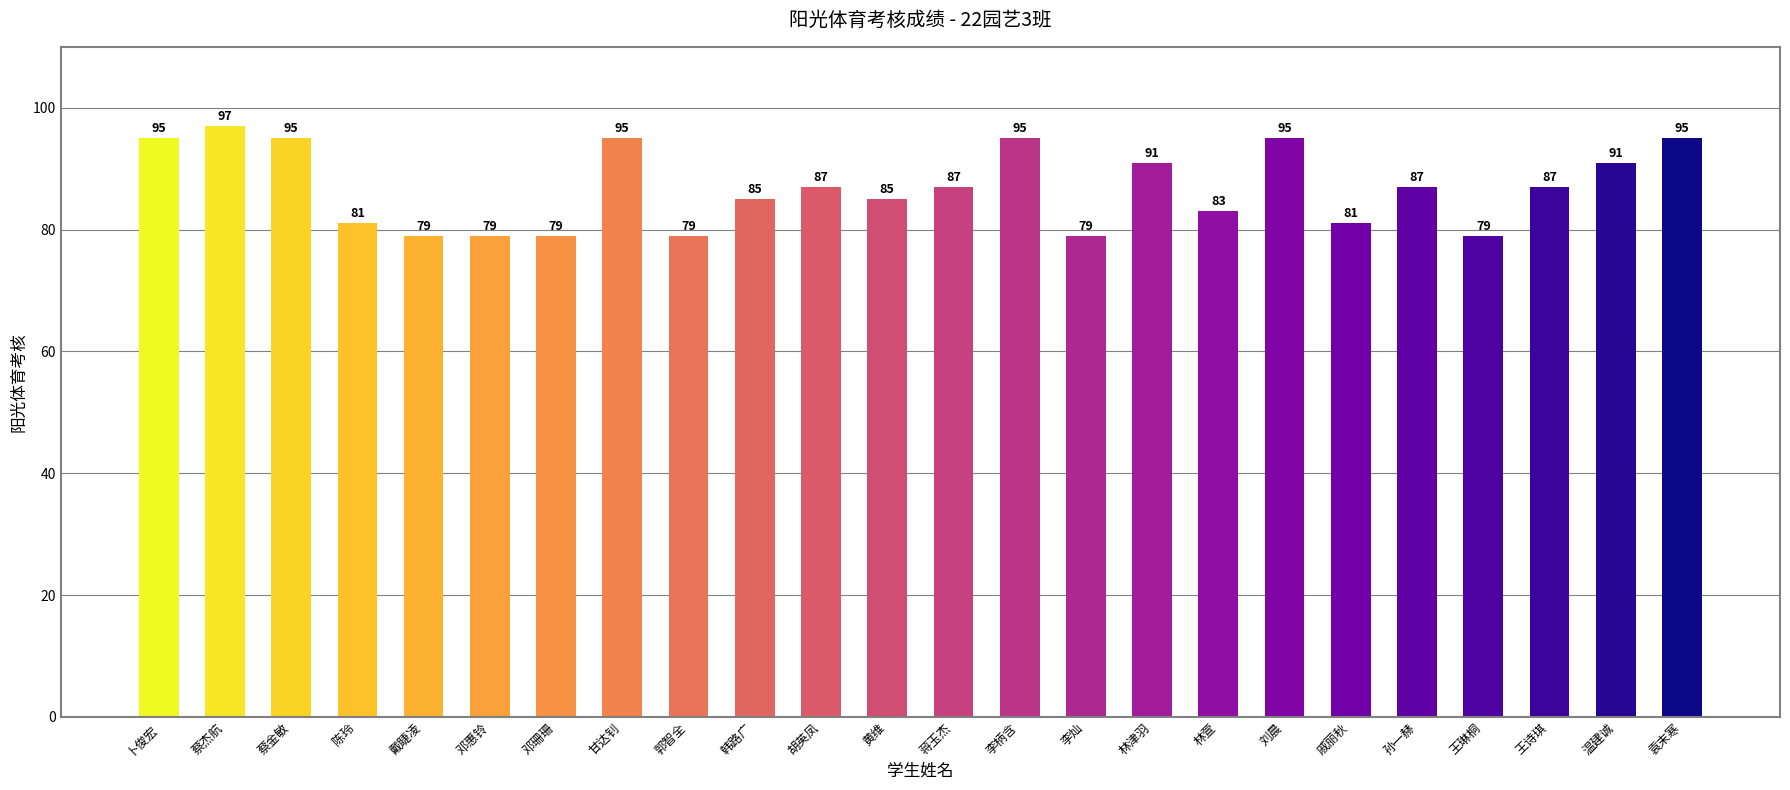

Reading left to right, extract all data points from this chart.

95	97	95	81	79	79	79	95	79	85	87	85	87	95	79	91	83	95	81	87	79	87	91	95